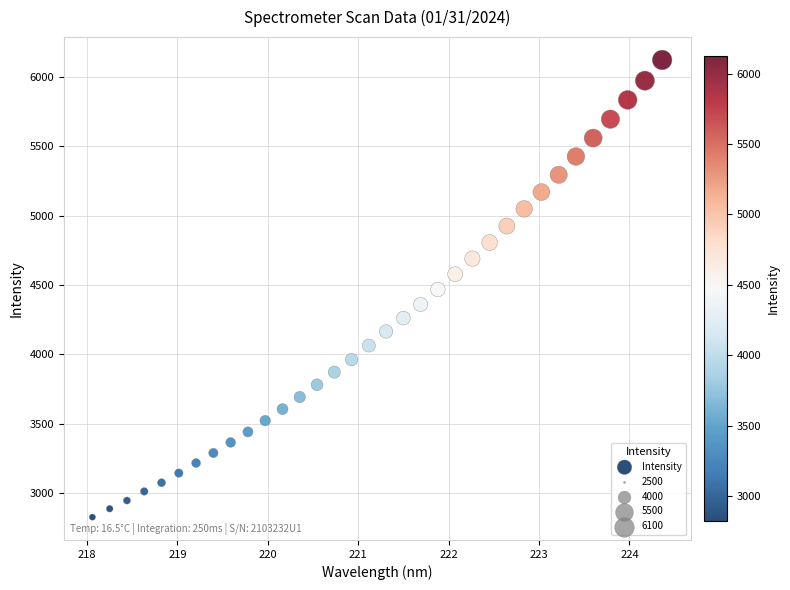

What is the range of Y values (max minus min)?

3295.3